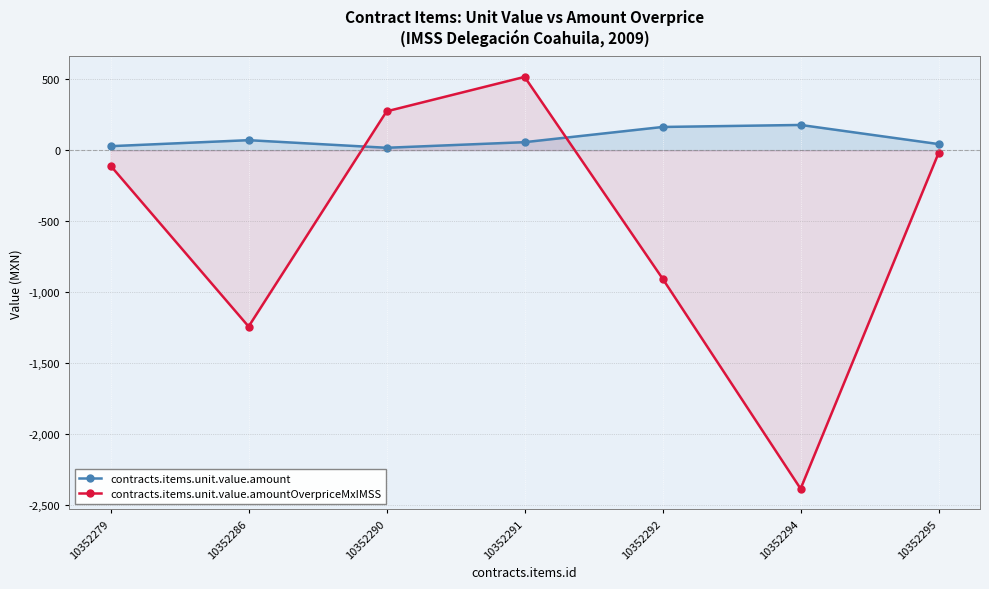

What value does the contracts.items.unit.value.amountOverpriceMxIMSS series have at 10352279?

-109.6